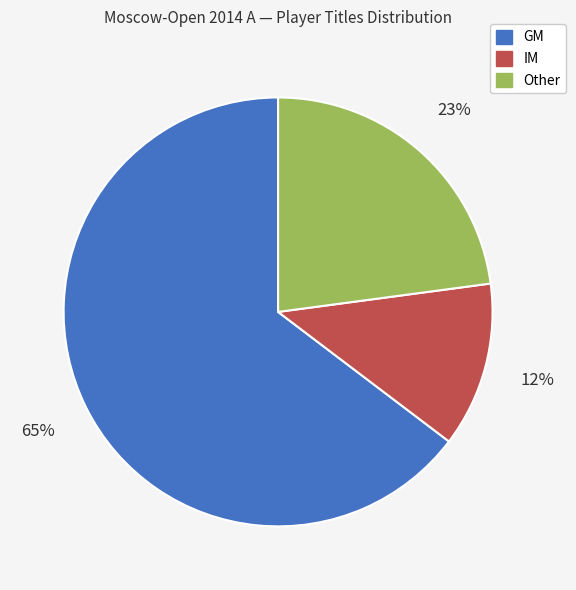

Which category has the biggest portion of the pie?

GM